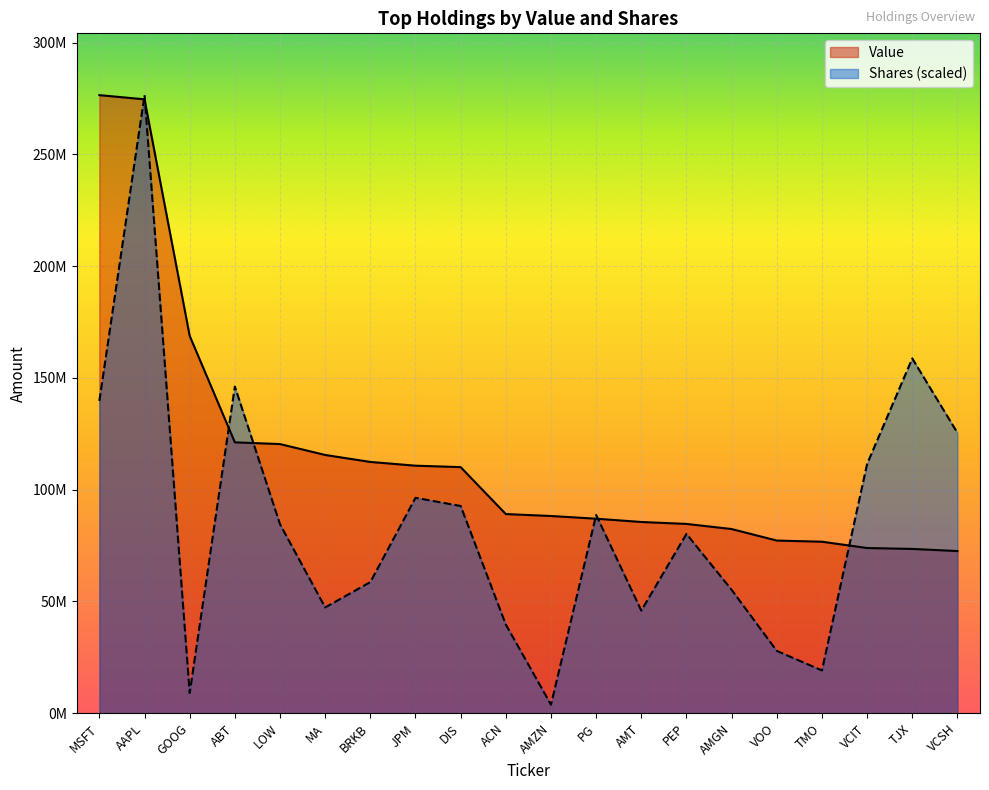

Rank the series by their average value, from highest to lowest.

Value, Shares (scaled)